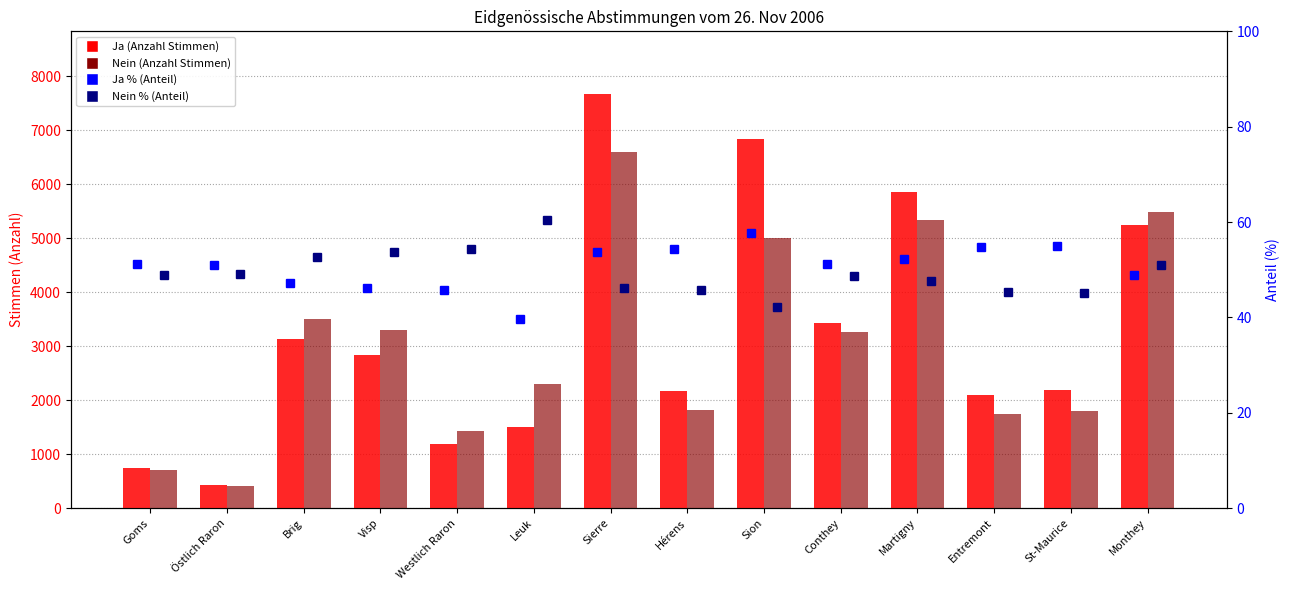

What are all the series names shown in the legend?

Ja, Nein, Ja %, Nein %